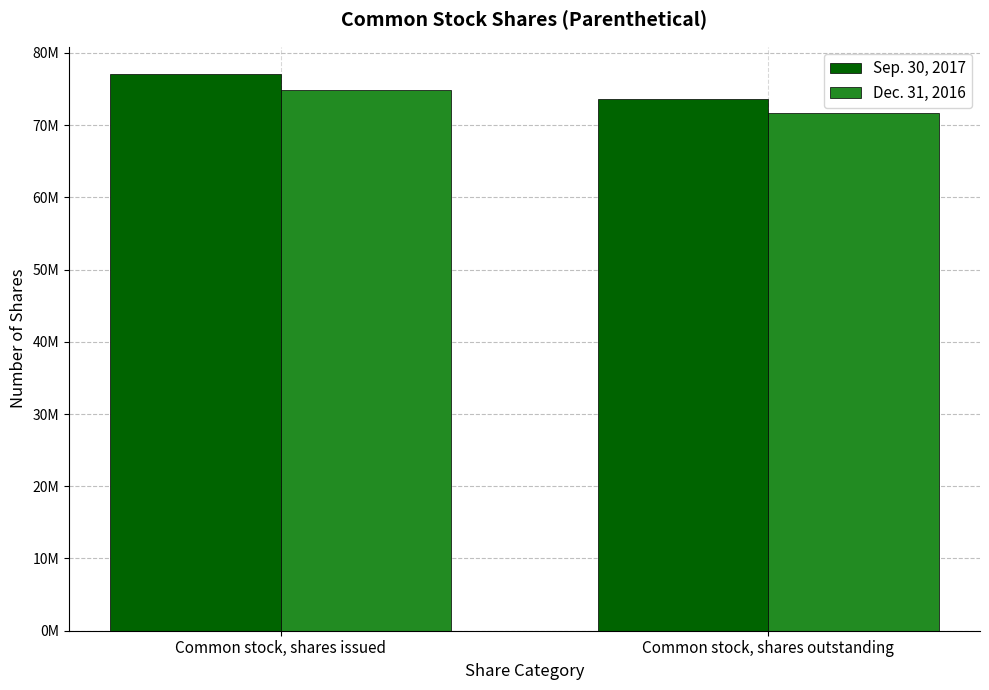

At which category does the chart reach its minimum across all series?

Common stock, shares outstanding